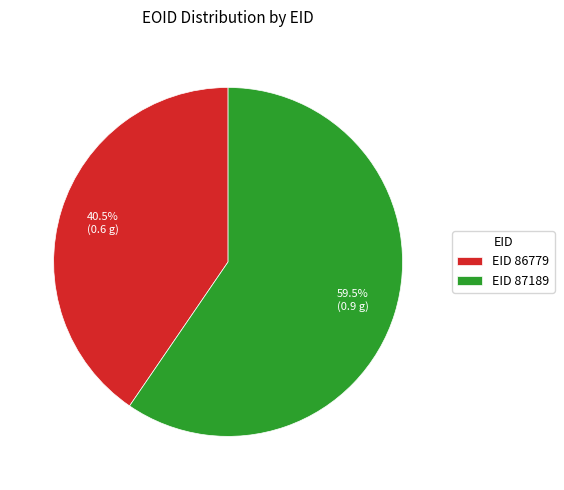

What is the total percentage of EID 86779 and EID 87189?

100.0%